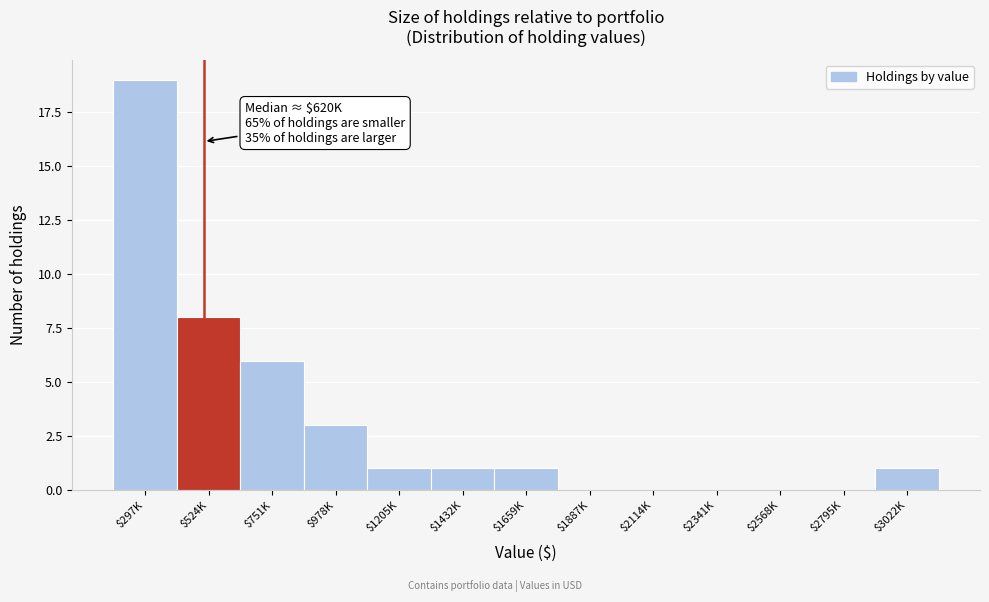

What is the approximate value at $297K, to the nearest 5?

20